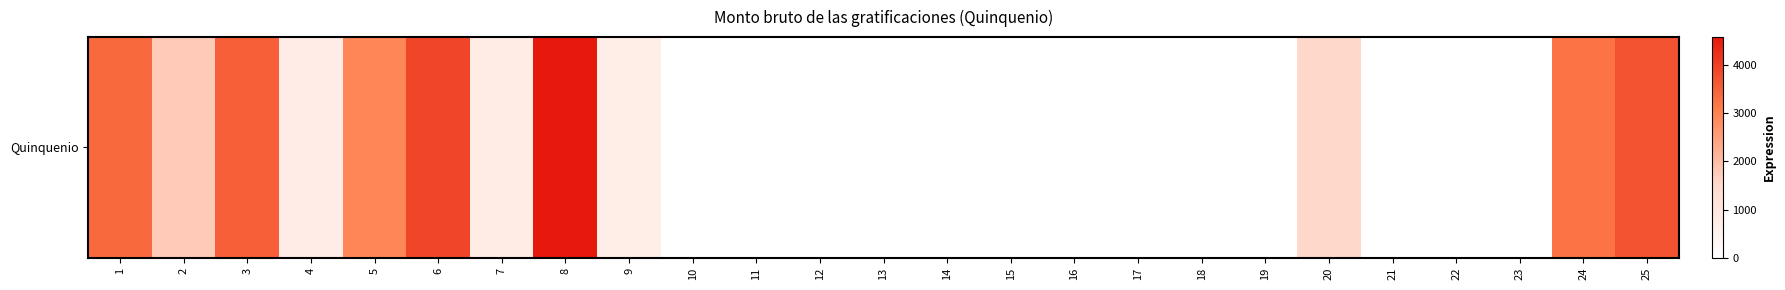

True or false: the data shows 1209.6 at 4.

False